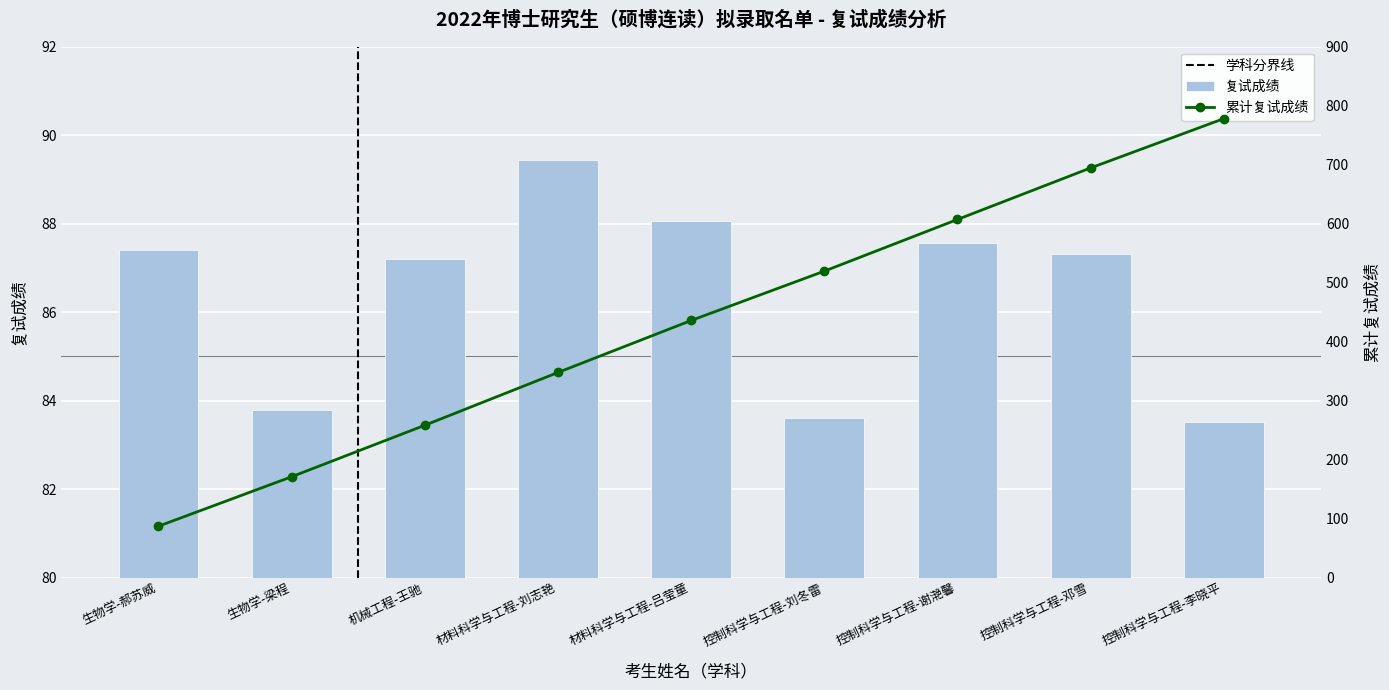

Reading right to left, list all the values displayed in this chart.

控制科学与工程-李晓平=83.5	控制科学与工程-邓雪=87.3	控制科学与工程-谢滟馨=87.6	控制科学与工程-刘冬雷=83.6	材料科学与工程-吕莹童=88.1	材料科学与工程-刘志艳=89.4	机械工程-王驰=87.2	生物学-梁程=83.8	生物学-郝苏威=87.4